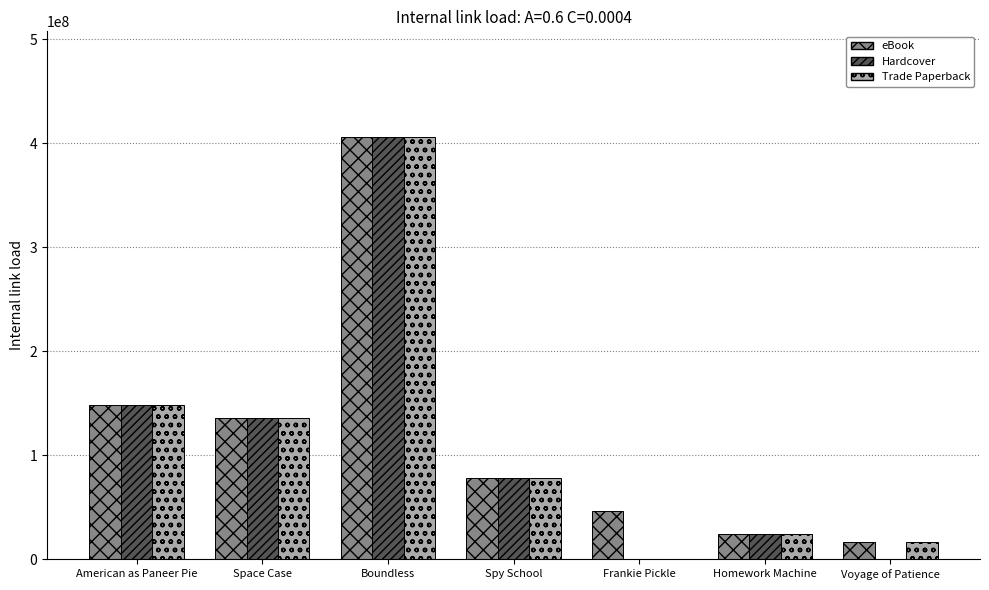

What is the approximate value of eBook at American as Paneer Pie?

148308781